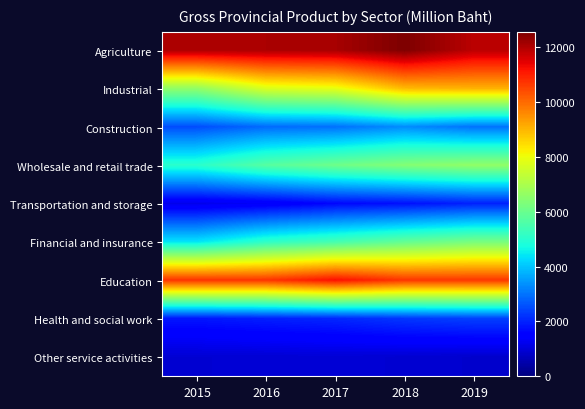

What is the greatest value displayed?

12558